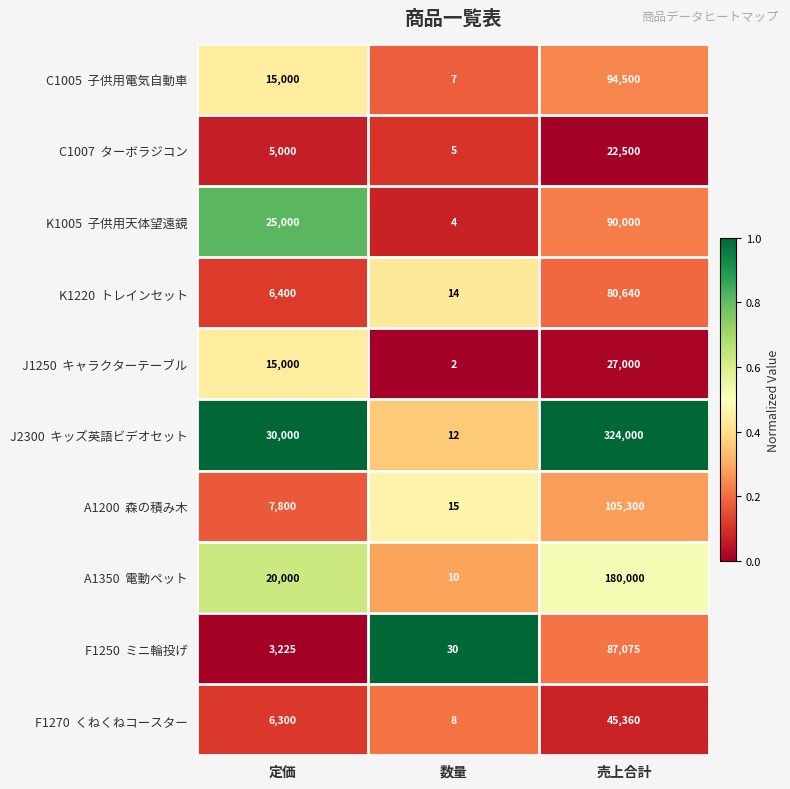

At which category is the sum across all series the highest?

売上合計